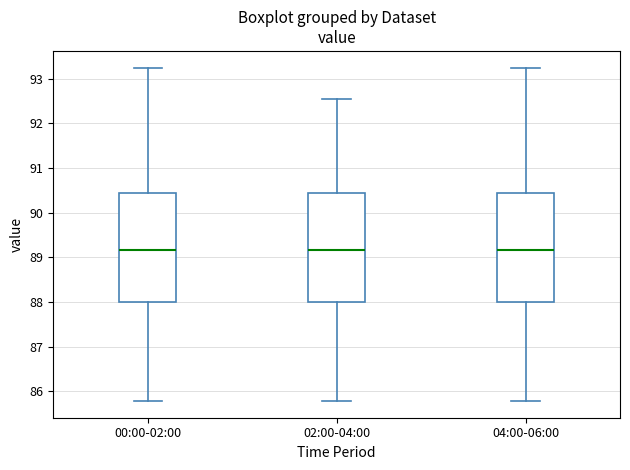

Reading left to right, transcribe this box plot: for each box, give where its median line is, the range the box spans, and where its two whiskers end, as read against the y-axis. The values are not printed on the chart, so give them approximately, as read against the axis.

00:00-02:00: median 89.2, box 88.0 to 90.4, whiskers 85.8 to 93.3
02:00-04:00: median 89.2, box 88.0 to 90.4, whiskers 85.8 to 92.6
04:00-06:00: median 89.2, box 88.0 to 90.4, whiskers 85.8 to 93.3